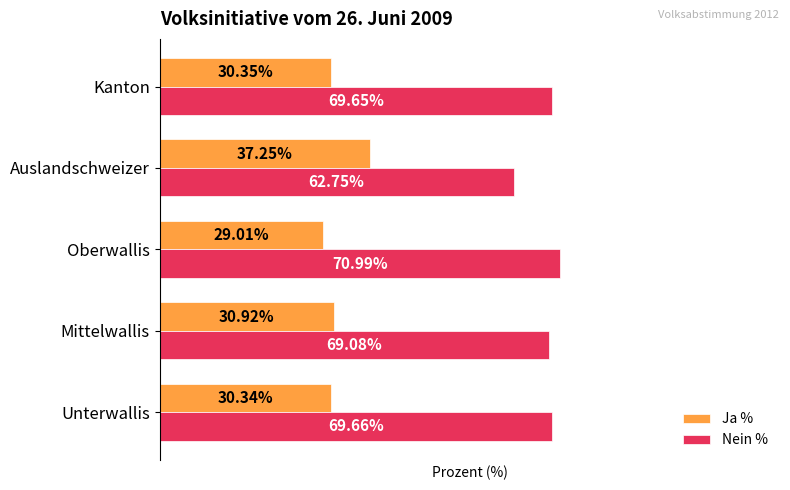

Rank the series by their average value, from lowest to highest.

Ja %, Nein %